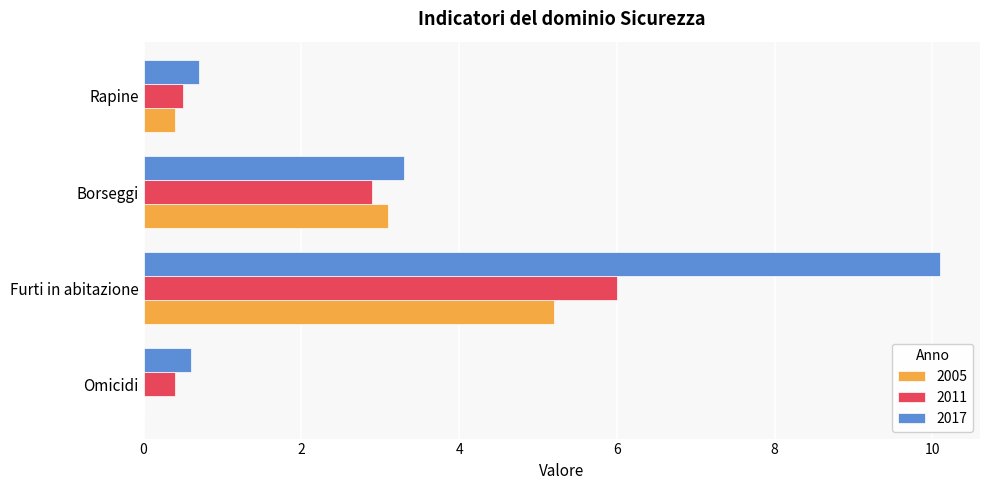

True or false: 2011 has a value of 0.4 at Omicidi.

True